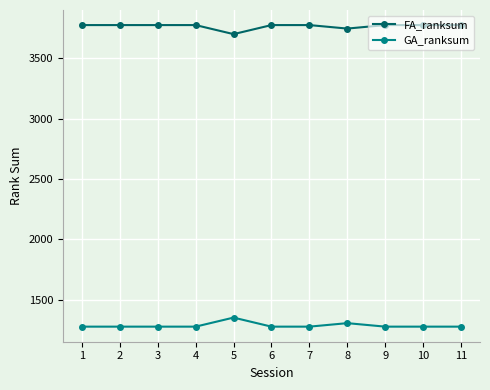

Rank the series by their average value, from highest to lowest.

FA_ranksum, GA_ranksum